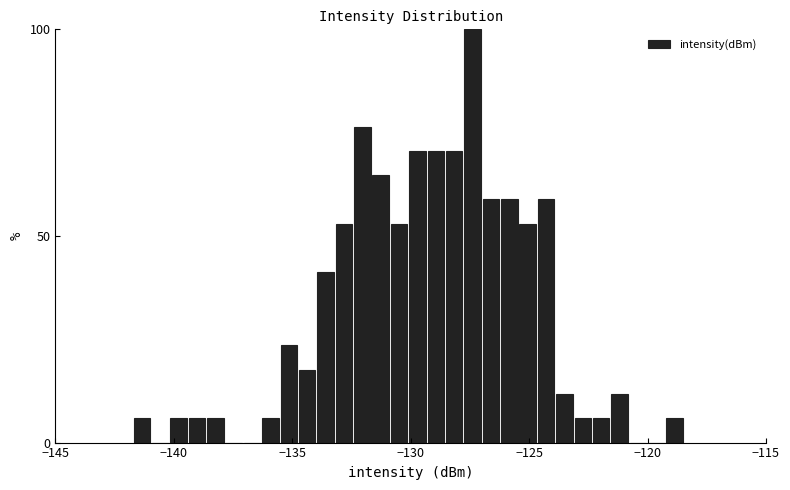

Read against the x-axis, roughly where is the centre of the tallest bar?

-127.5